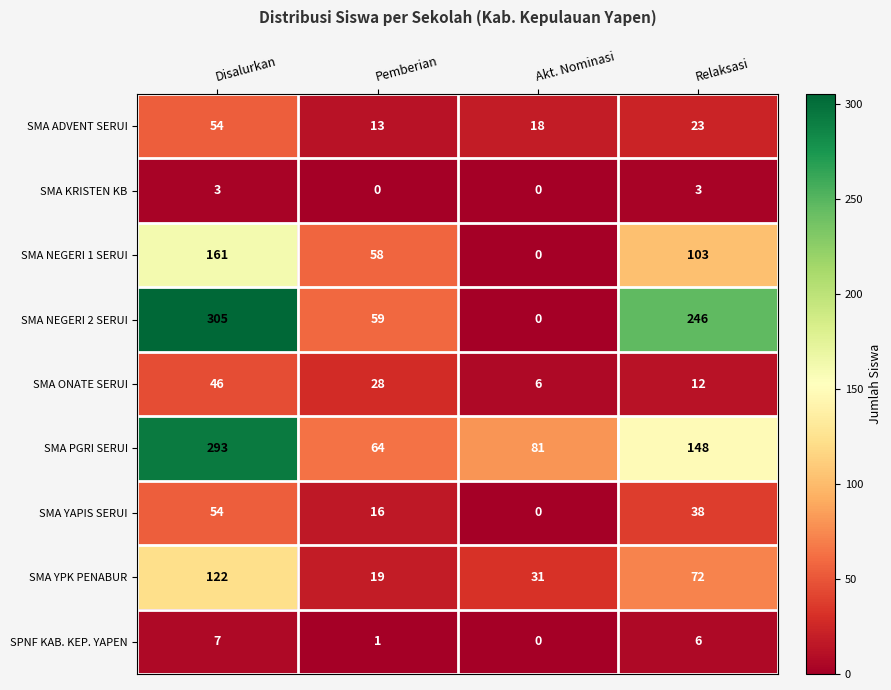

Is it true that SPNF KAB. KEP. YAPEN equals 7 at Disalurkan?

True